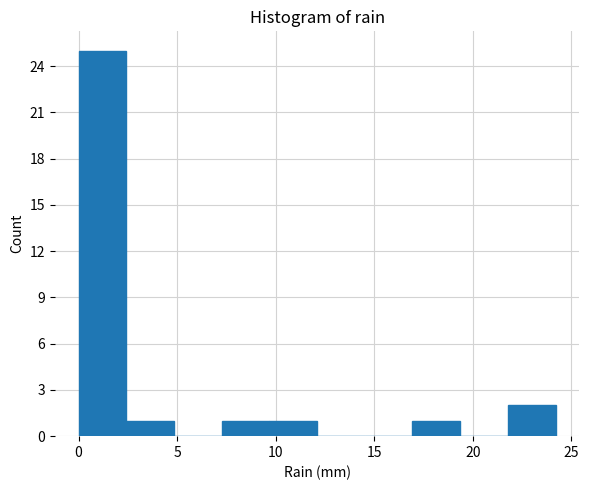

Over which range of the x-axis is the bar tallest?

0.0 to 2.5